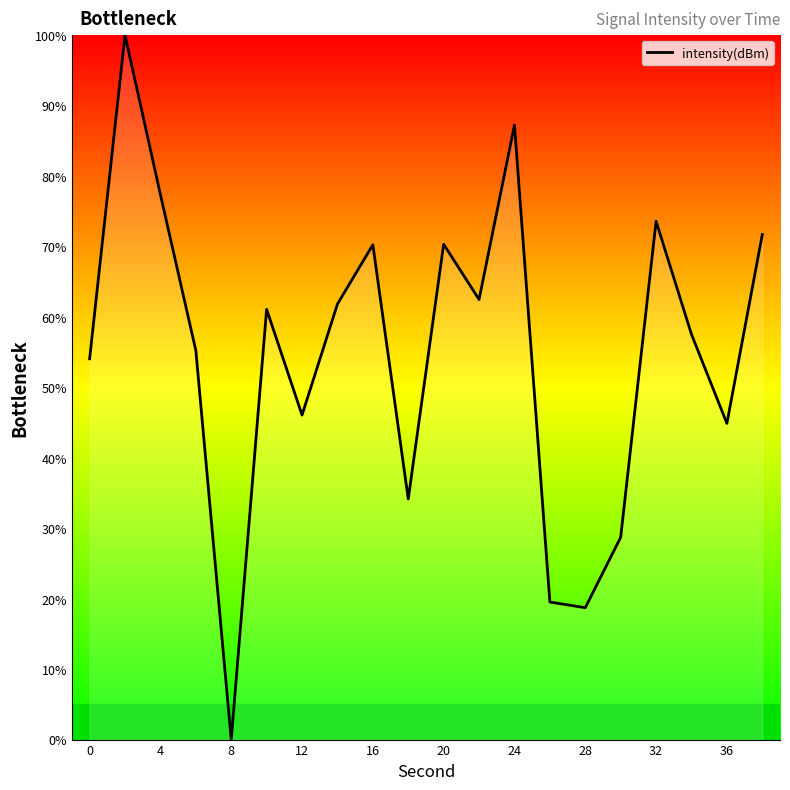

Is this an area chart (filled region under the line)?

No